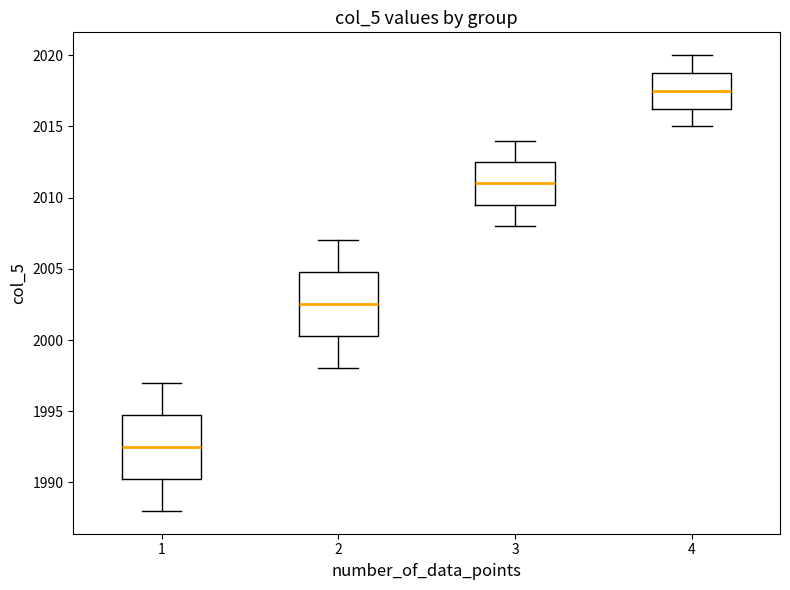

Reading left to right, transcribe this box plot: for each box, give where its median line is, the range the box spans, and where its two whiskers end, as read against the y-axis. The values are not printed on the chart, so give them approximately, as read against the axis.

1: median 1992.5, box 1990.5 to 1995.0, whiskers 1988.0 to 1997.0
2: median 2002.5, box 2000.5 to 2005.0, whiskers 1998.0 to 2007.0
3: median 2011.0, box 2009.5 to 2012.5, whiskers 2008.0 to 2014.0
4: median 2017.5, box 2016.5 to 2019.0, whiskers 2015.0 to 2020.0